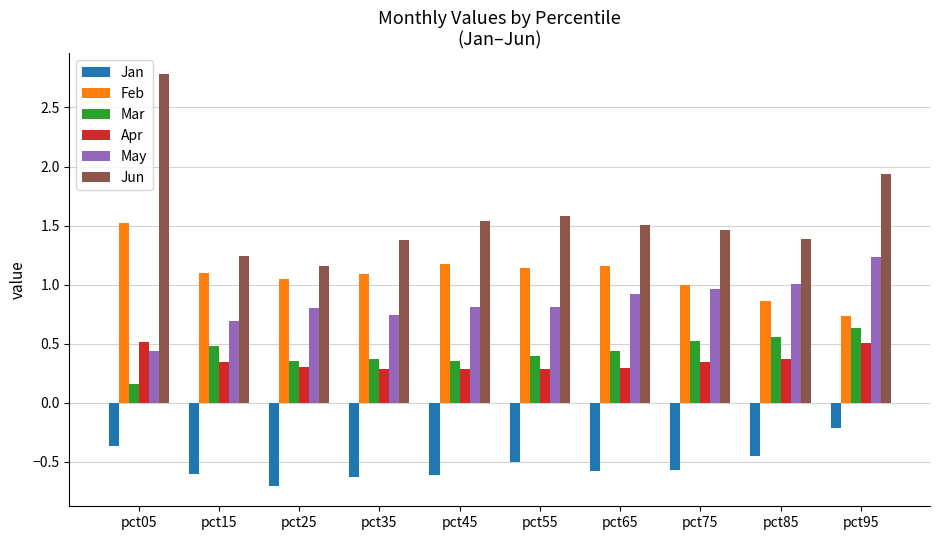

Which series has the largest range (max minus min)?

Jun